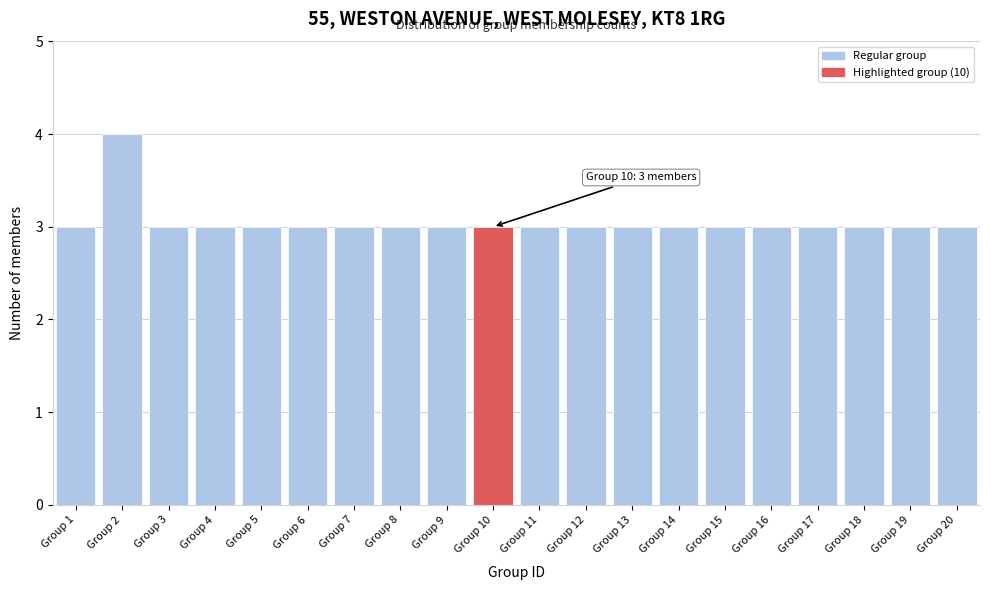

Reading right to left, extract all data points from this chart.

Group 20=3	Group 19=3	Group 18=3	Group 17=3	Group 16=3	Group 15=3	Group 14=3	Group 13=3	Group 12=3	Group 11=3	Group 10=3	Group 9=3	Group 8=3	Group 7=3	Group 6=3	Group 5=3	Group 4=3	Group 3=3	Group 2=4	Group 1=3